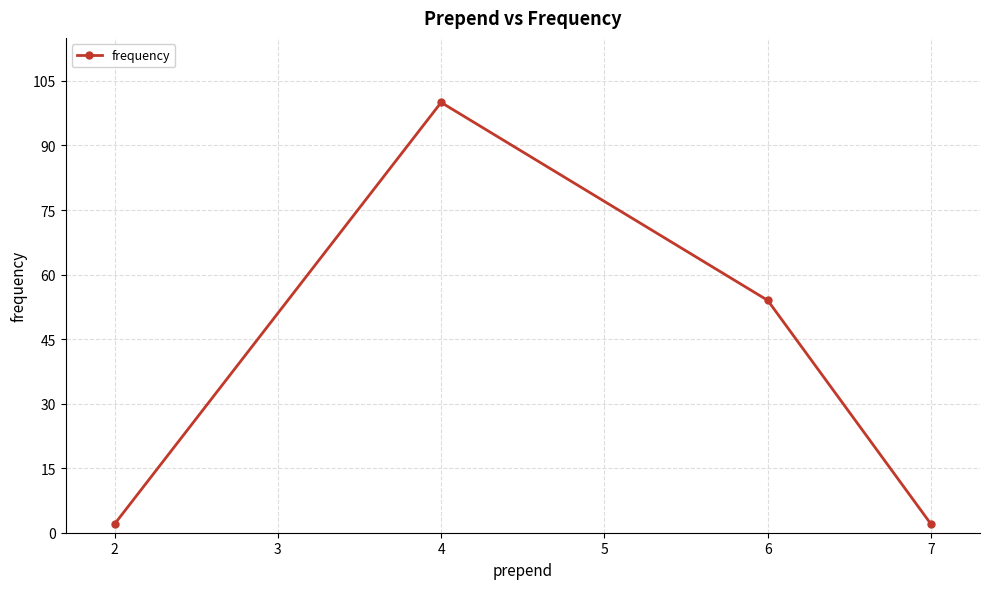

Count the number of data series in this chart.

1